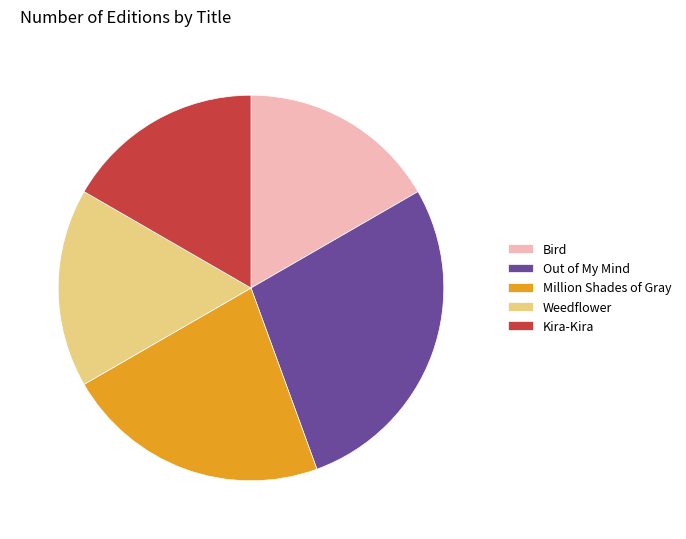

Which category has the biggest portion of the pie?

Out of My Mind